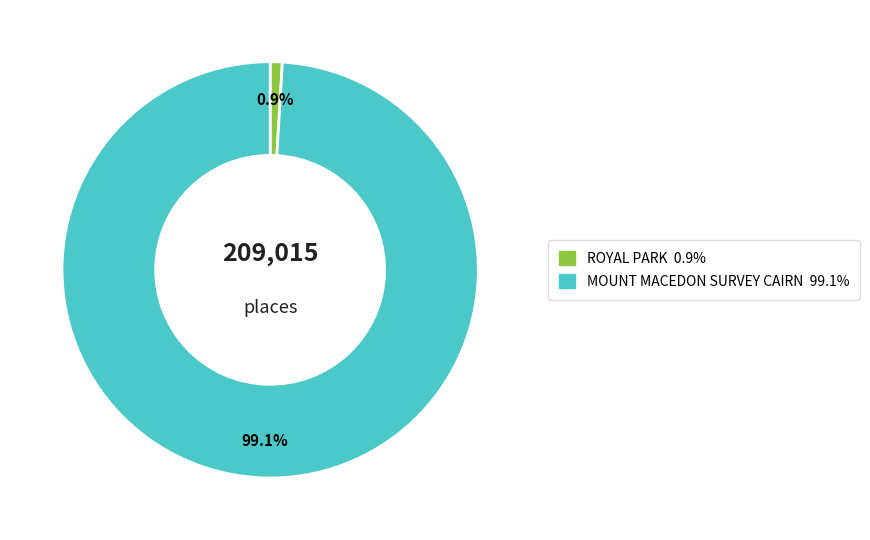

What percentage is NOT represented by MOUNT MACEDON SURVEY CAIRN?

0.9%